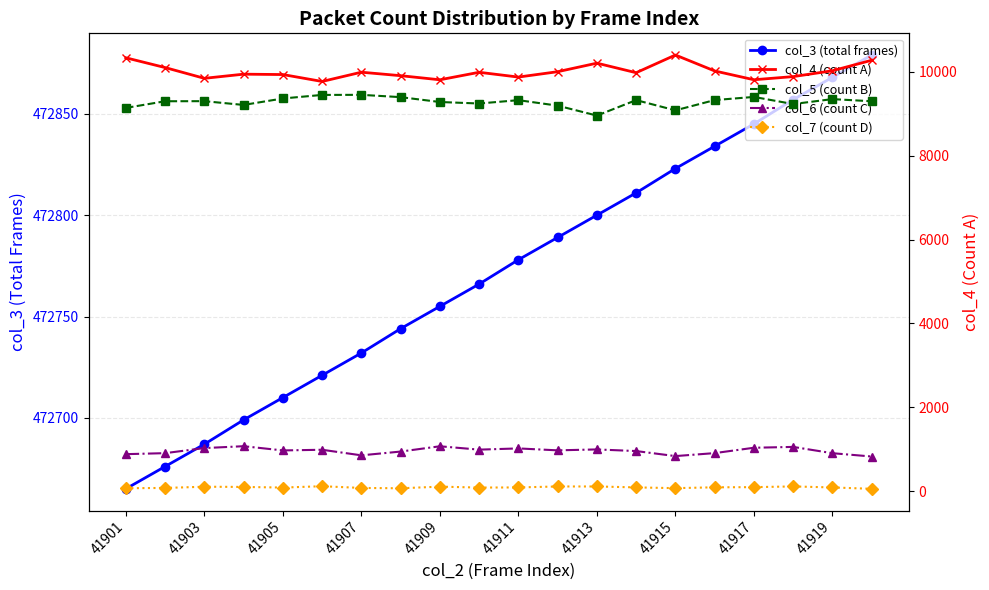

What is the label of the 20th point from the right?

41901